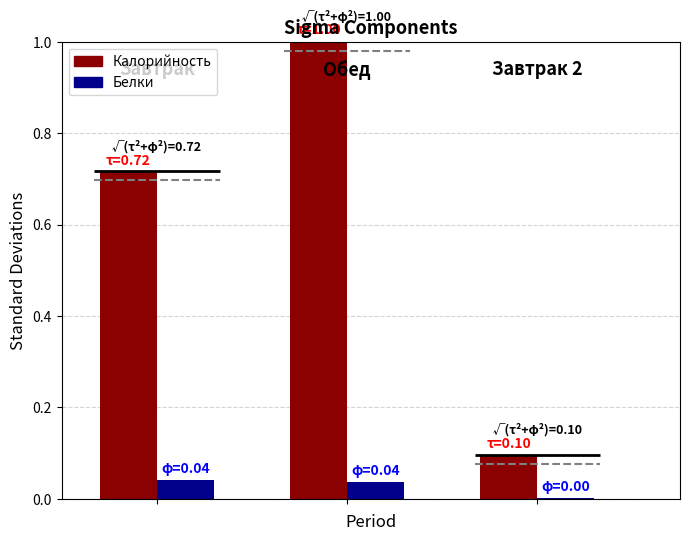

Reading right to left, what are all the values shown in this chart?

Калорийность: 0.1	1.0	0.7
Белки: 0.0	0.0	0.0